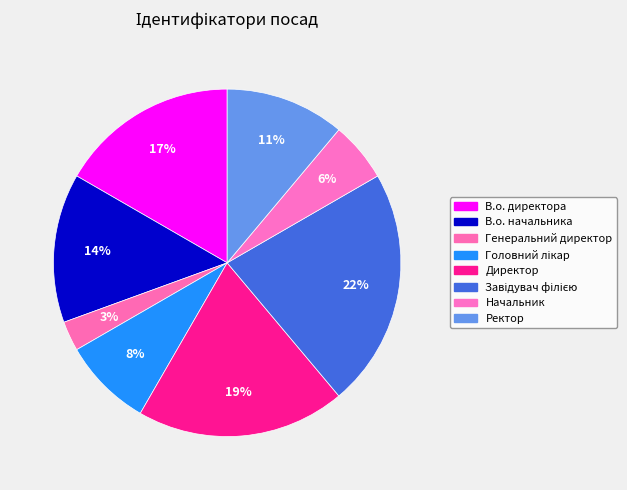

Rank the categories by value from highest to lowest.

Завідувач філією, Директор, В.о. директора, В.о. начальника, Ректор, Головний лікар, Начальник, Генеральний директор